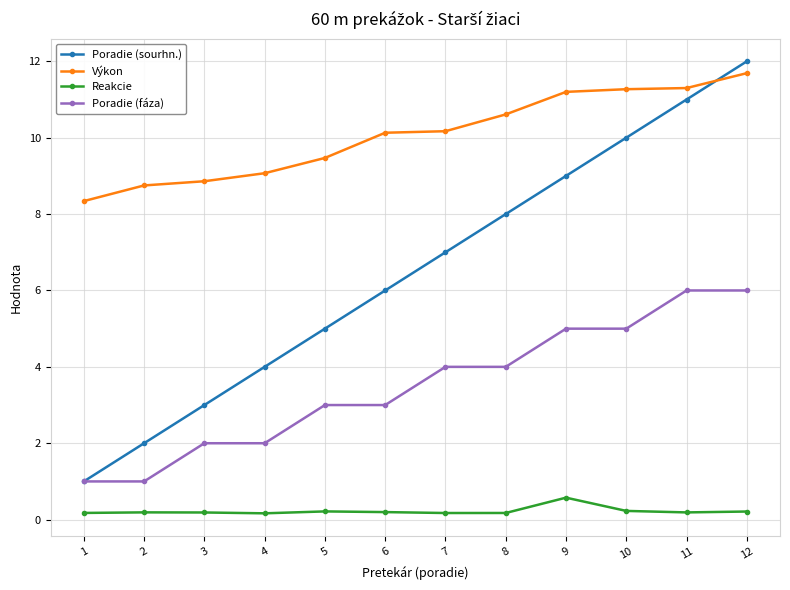

True or false: Poradie (sourhn.) and Reakcie intersect in this chart.

False